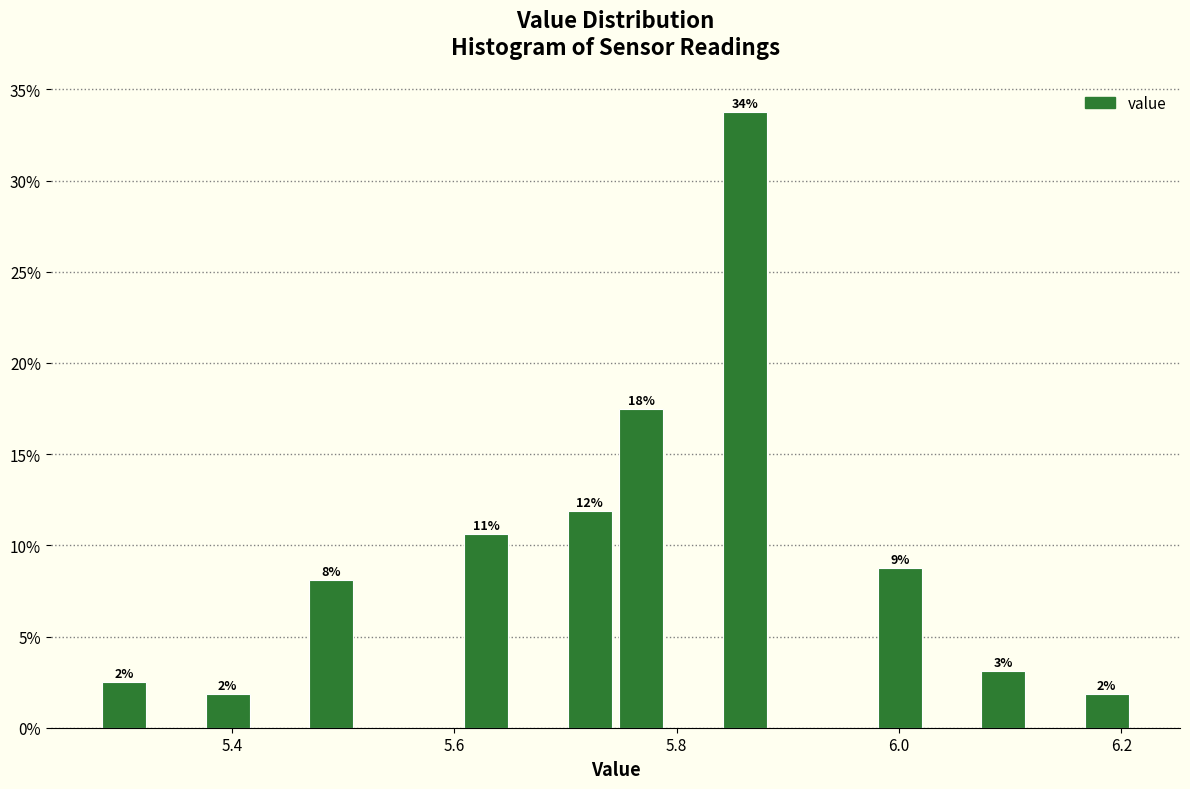

Around what value on the x-axis is the tallest bar? Give the approximate position of its centre, as read against the axis.

5.86